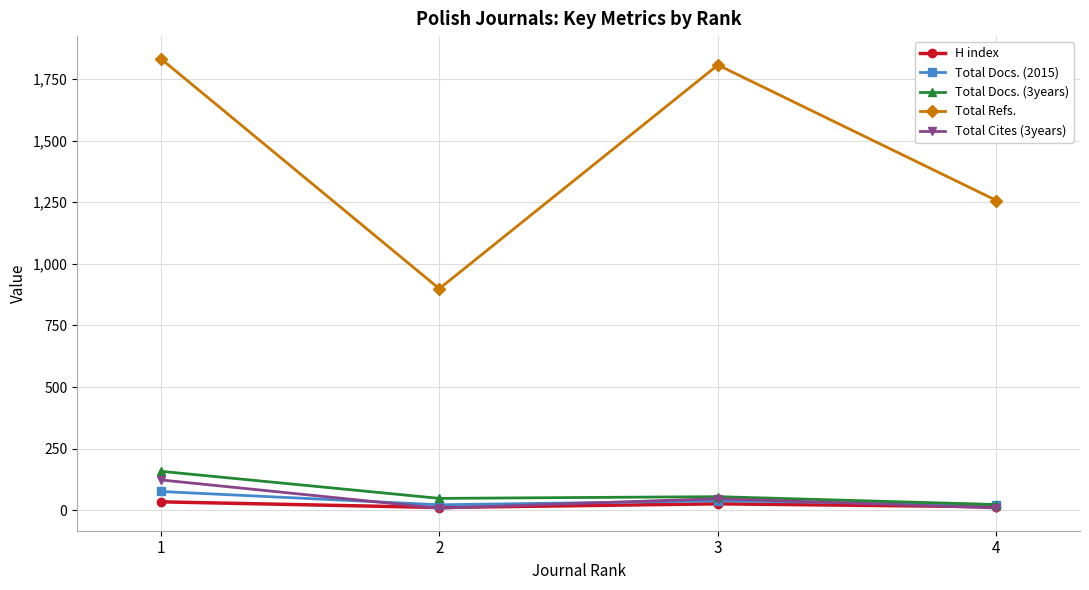

The value of Total Refs. at 4 is 1257. True or false?

True